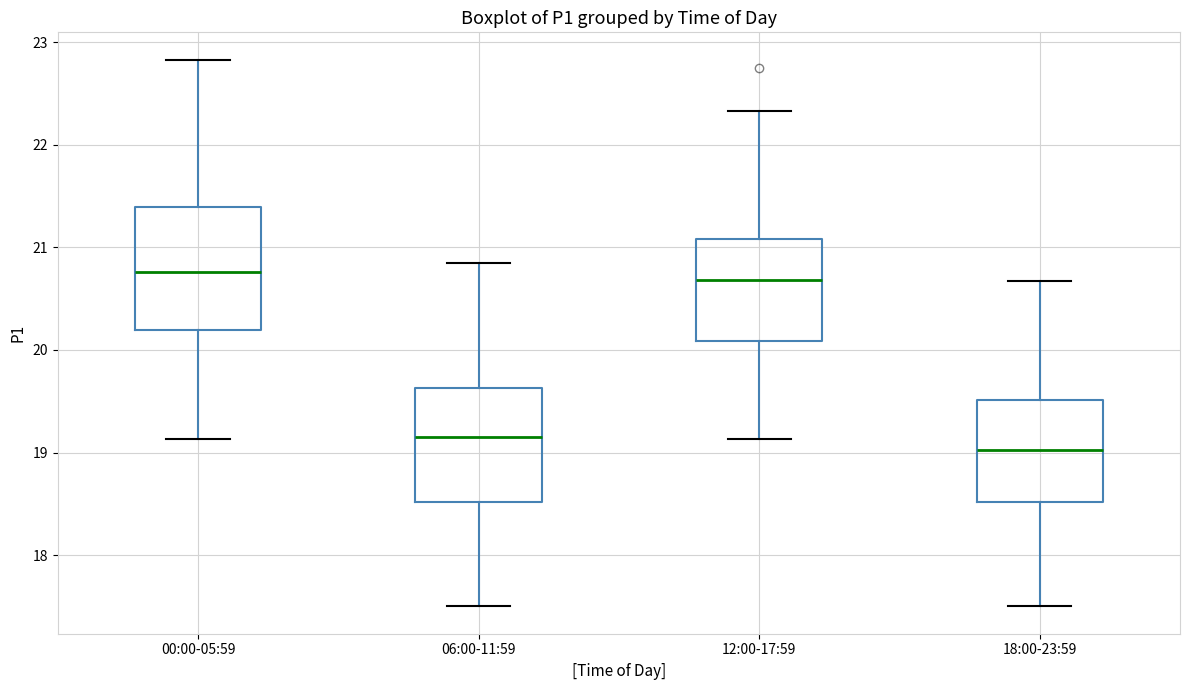

Where does the upper whisker of the box for 06:00-11:59 end on the y-axis? The values are not printed on the chart, so give them approximately, as read against the axis.

20.9